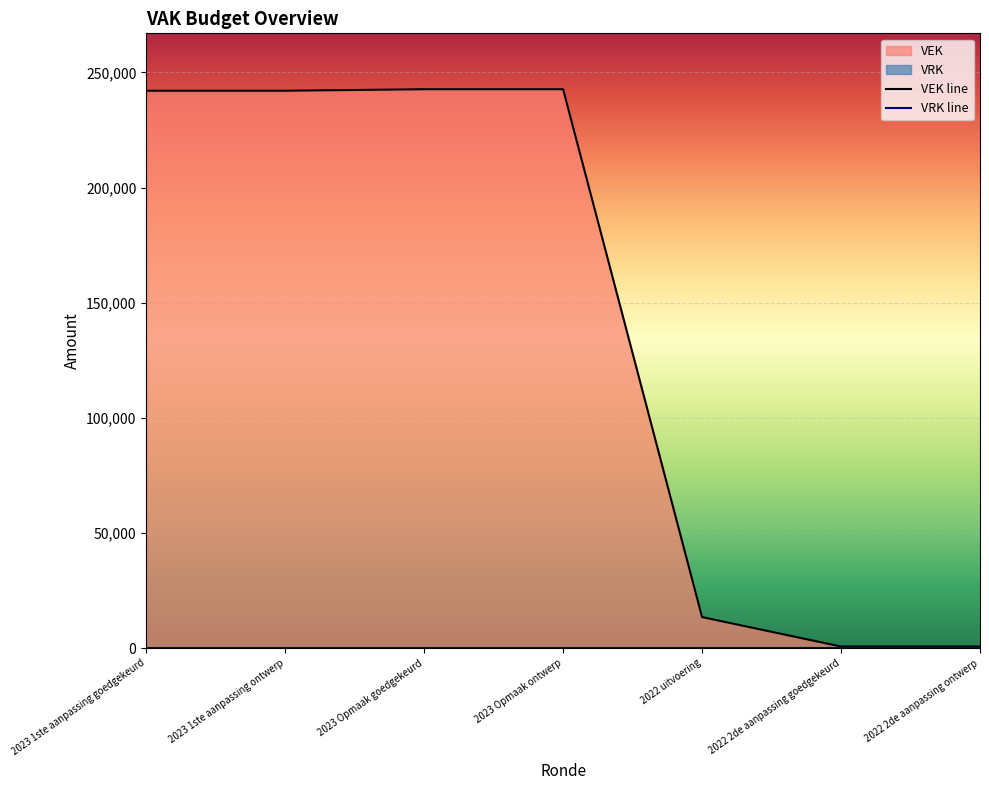

Rank the categories by value from highest to lowest.

2023 Opmaak goedgekeurd, 2023 Opmaak ontwerp, 2023 1ste aanpassing goedgekeurd, 2023 1ste aanpassing ontwerp, 2022 uitvoering, 2022 2de aanpassing goedgekeurd, 2022 2de aanpassing ontwerp